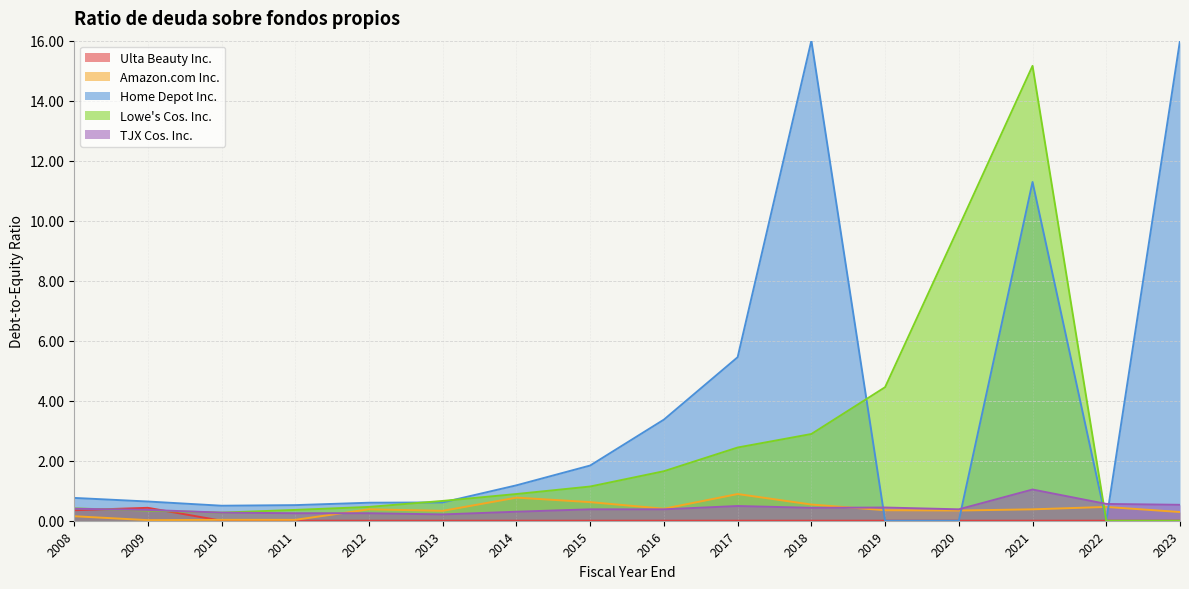

Read the Home Depot Inc. value at 2017-01-28.

5.5